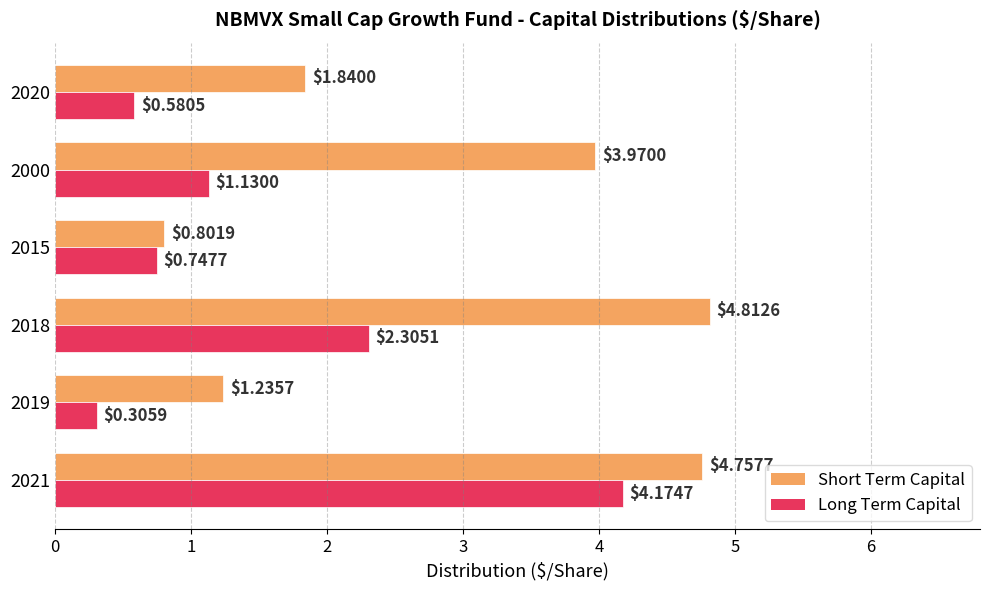

What is the lowest value of the Short Term Capital series?

0.8